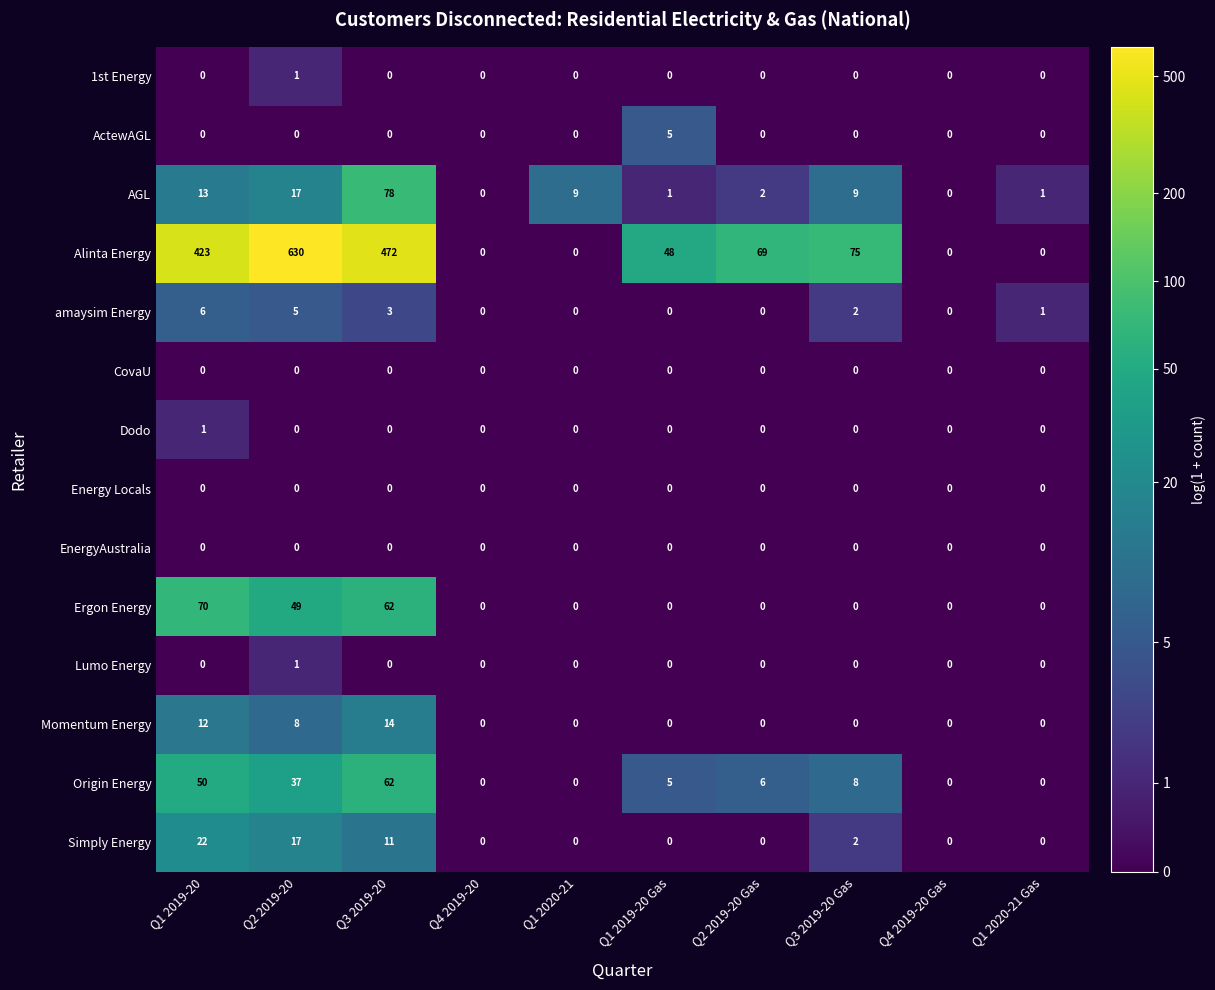

What is the difference between the highest and lowest values at Q1 2020-21 Gas?

1